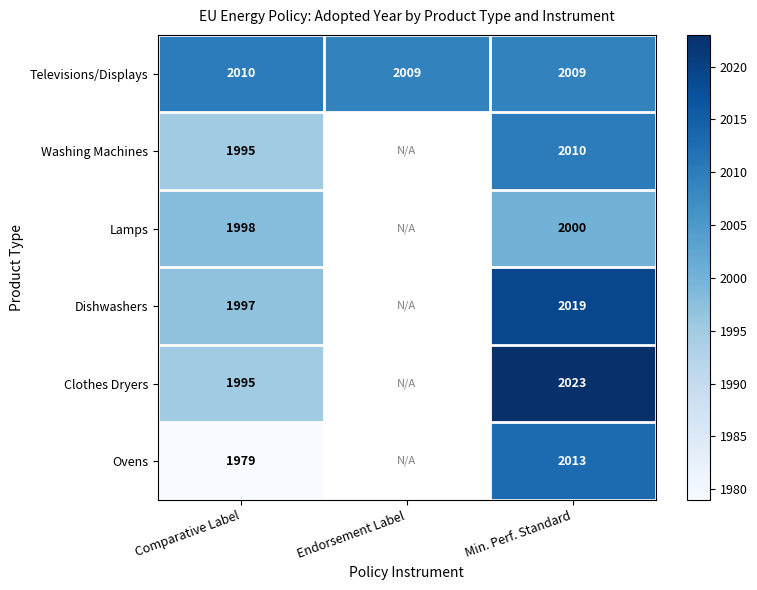

The value of Washing Machines at Min. Perf. Standard is 2010. True or false?

True